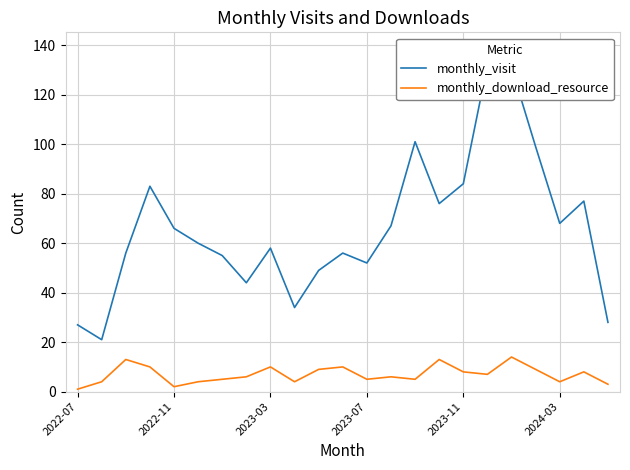

The monthly_visit series shows 72 at 10. True or false?

False